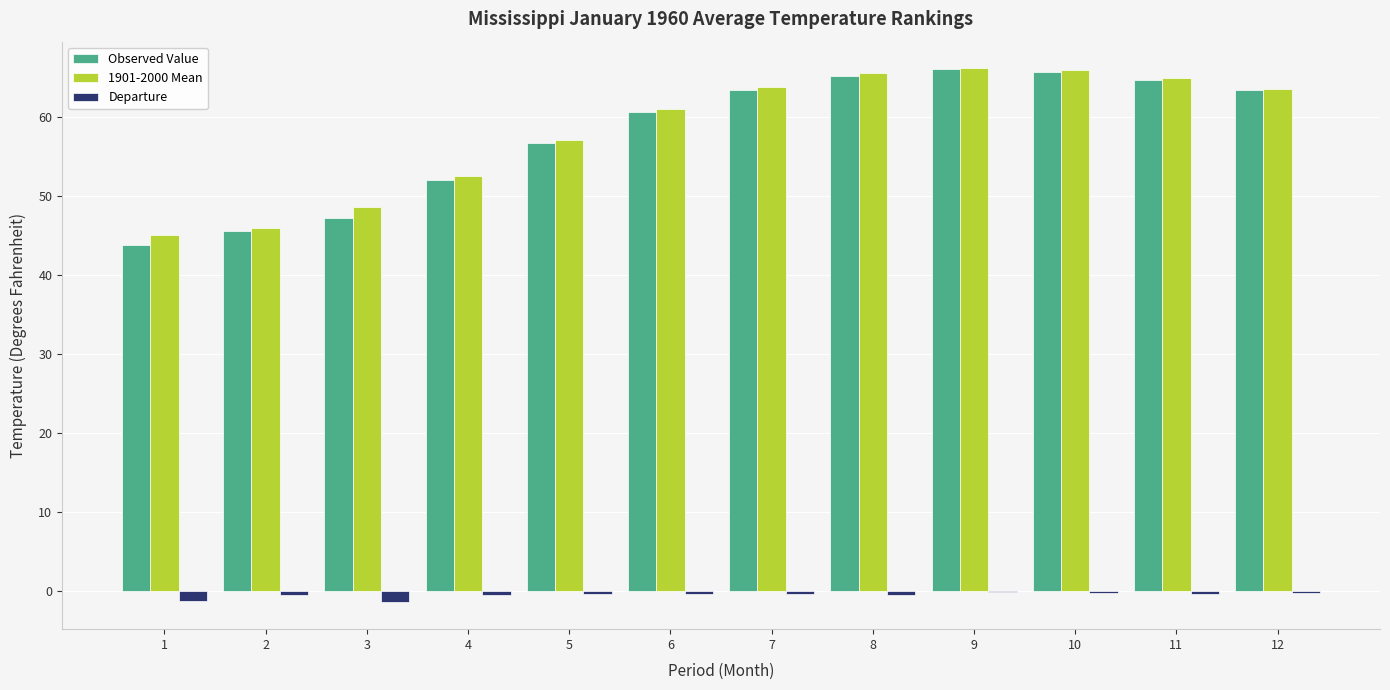

The Observed Value series shows 110.1 at 9. True or false?

False